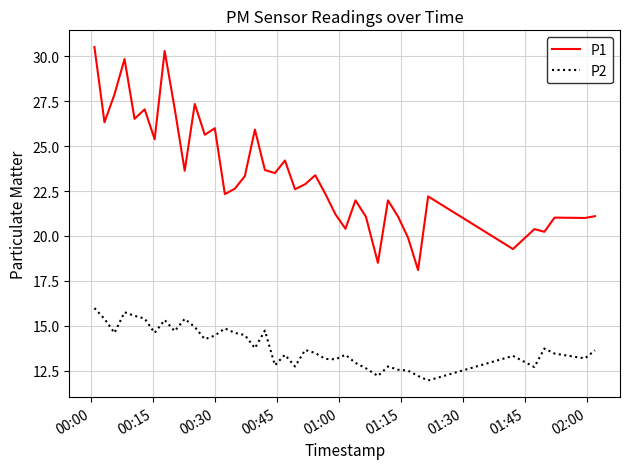

List the series in order of their peak value, lowest first.

P2, P1